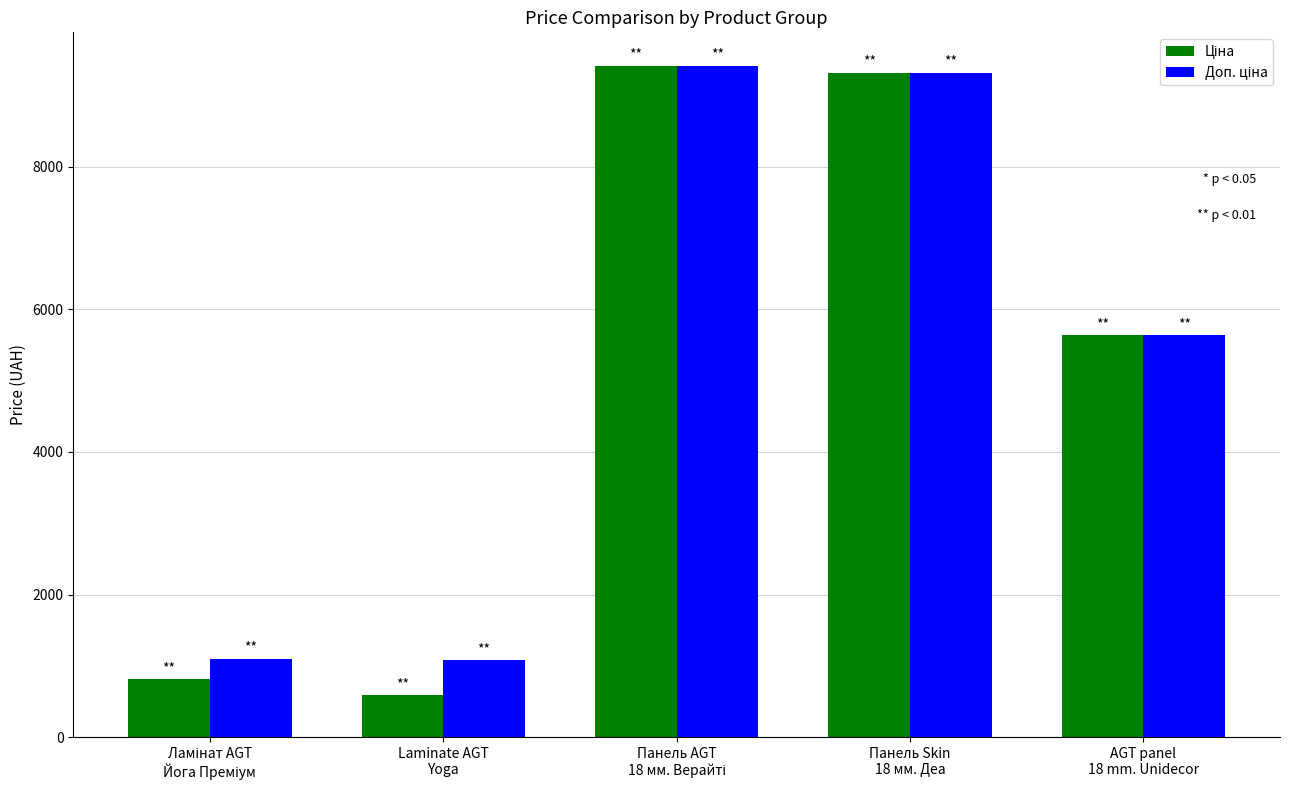

At how many categories does at least one series exceed 1311?

3